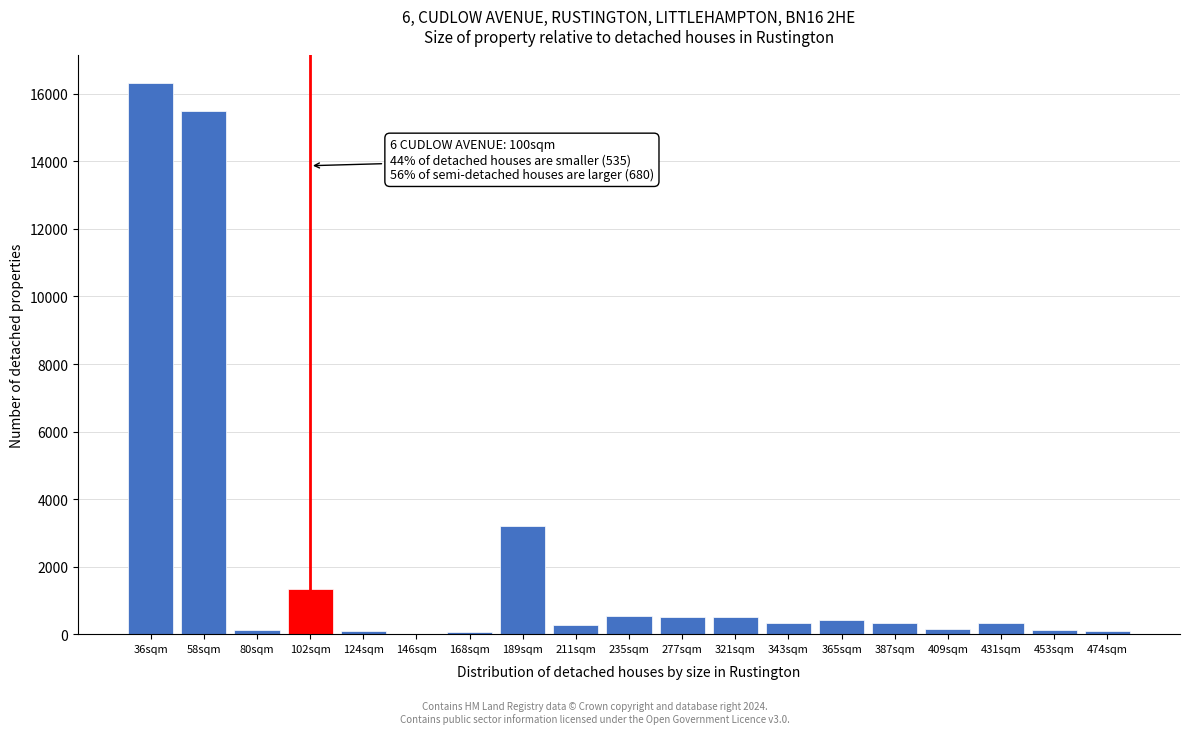

Where is the data nearest to the value 8165?

189sqm